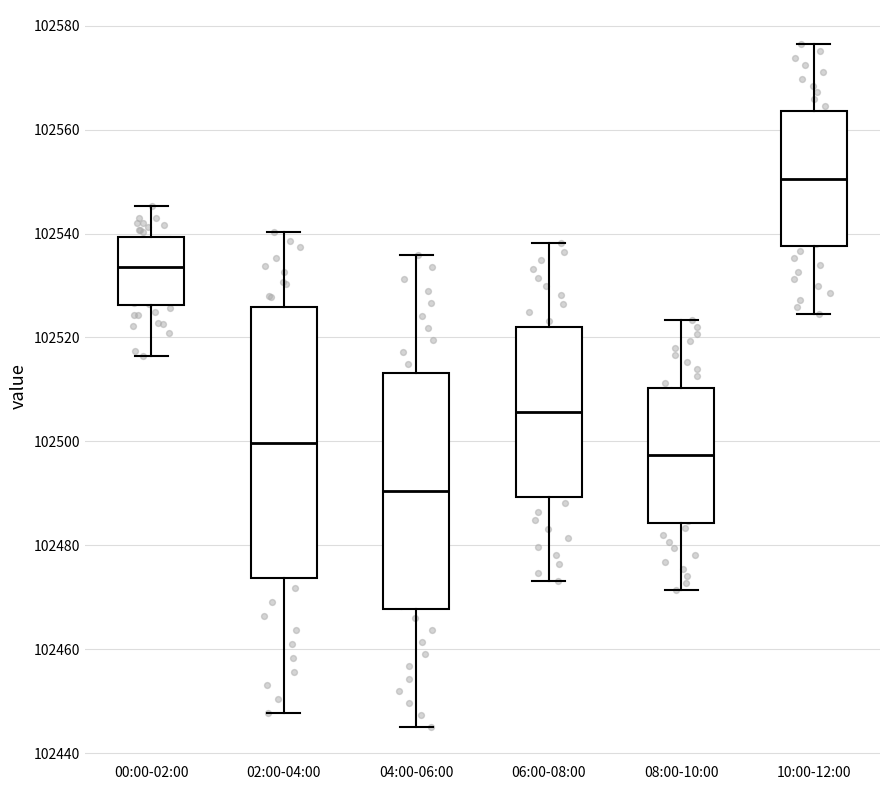

Reading left to right, transcribe this box plot: for each box, give where its median line is, the range the box spans, and where its two whiskers end, as read against the y-axis. The values are not printed on the chart, so give them approximately, as read against the axis.

00:00-02:00: median 102534, box 102526 to 102540, whiskers 102516 to 102546
02:00-04:00: median 102500, box 102474 to 102526, whiskers 102448 to 102540
04:00-06:00: median 102490, box 102468 to 102514, whiskers 102446 to 102536
06:00-08:00: median 102506, box 102490 to 102522, whiskers 102474 to 102538
08:00-10:00: median 102498, box 102484 to 102510, whiskers 102472 to 102524
10:00-12:00: median 102550, box 102538 to 102564, whiskers 102524 to 102576